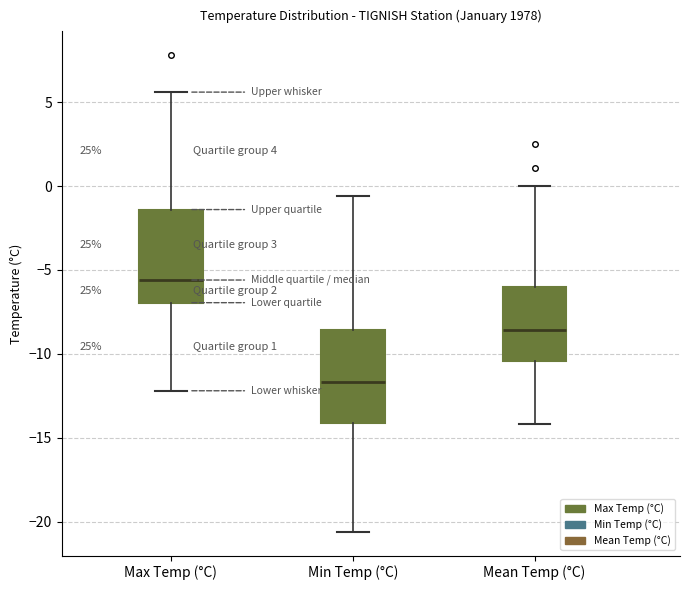

Which box has the highest median line?

Max Temp (°C)